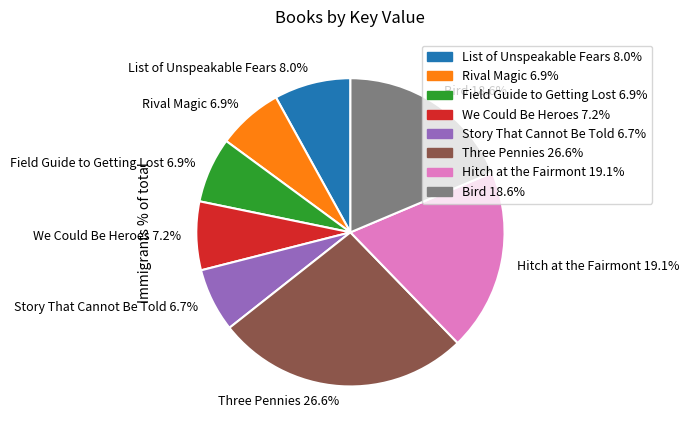

What is the ratio of the value at We Could Be Heroes 7.2% to the value at Rival Magic 6.9%?

1.0